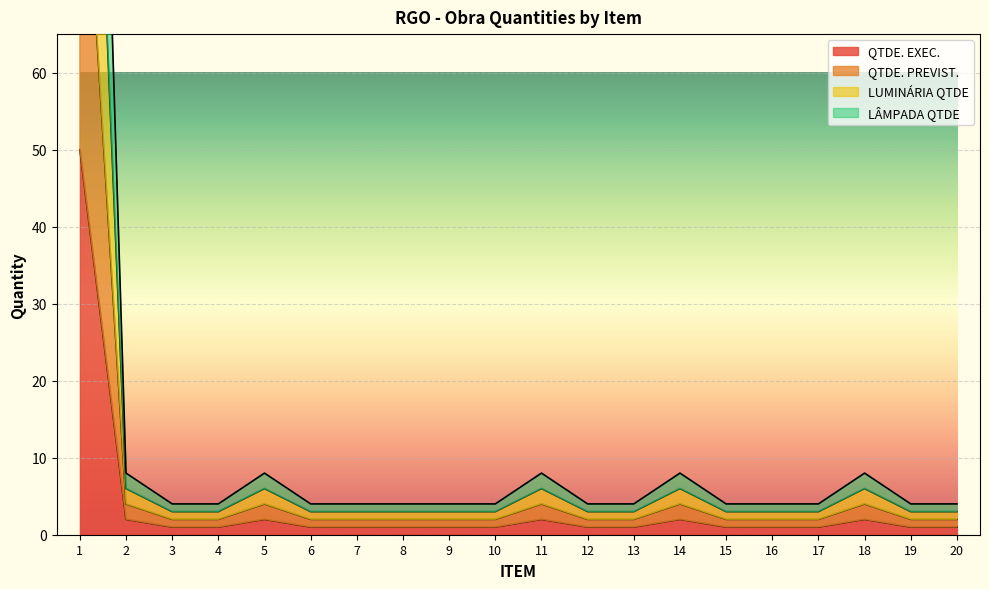

The QTDE. EXEC. series shows 1 at 6. True or false?

True